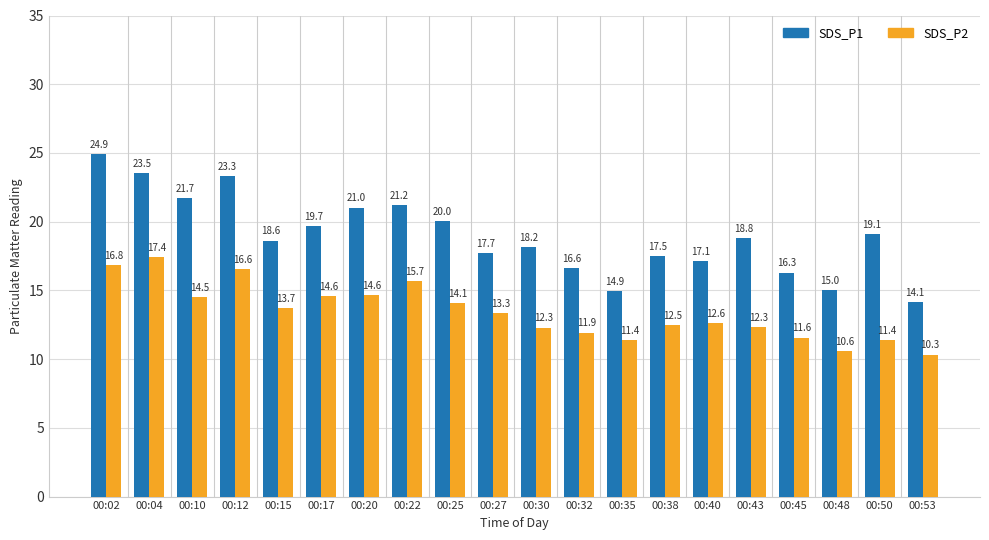

Reading left to right, transcribe all the data shown in this chart.

SDS_P1: 00:02=24.9	00:04=23.5	00:10=21.7	00:12=23.3	00:15=18.6	00:17=19.7	00:20=21.0	00:22=21.2	00:25=20.0	00:27=17.7	00:30=18.2	00:32=16.6	00:35=14.9	00:38=17.5	00:40=17.1	00:43=18.8	00:45=16.3	00:48=15.0	00:50=19.1	00:53=14.1
SDS_P2: 00:02=16.8	00:04=17.4	00:10=14.5	00:12=16.6	00:15=13.7	00:17=14.6	00:20=14.6	00:22=15.7	00:25=14.1	00:27=13.3	00:30=12.3	00:32=11.9	00:35=11.4	00:38=12.5	00:40=12.6	00:43=12.3	00:45=11.6	00:48=10.6	00:50=11.4	00:53=10.3